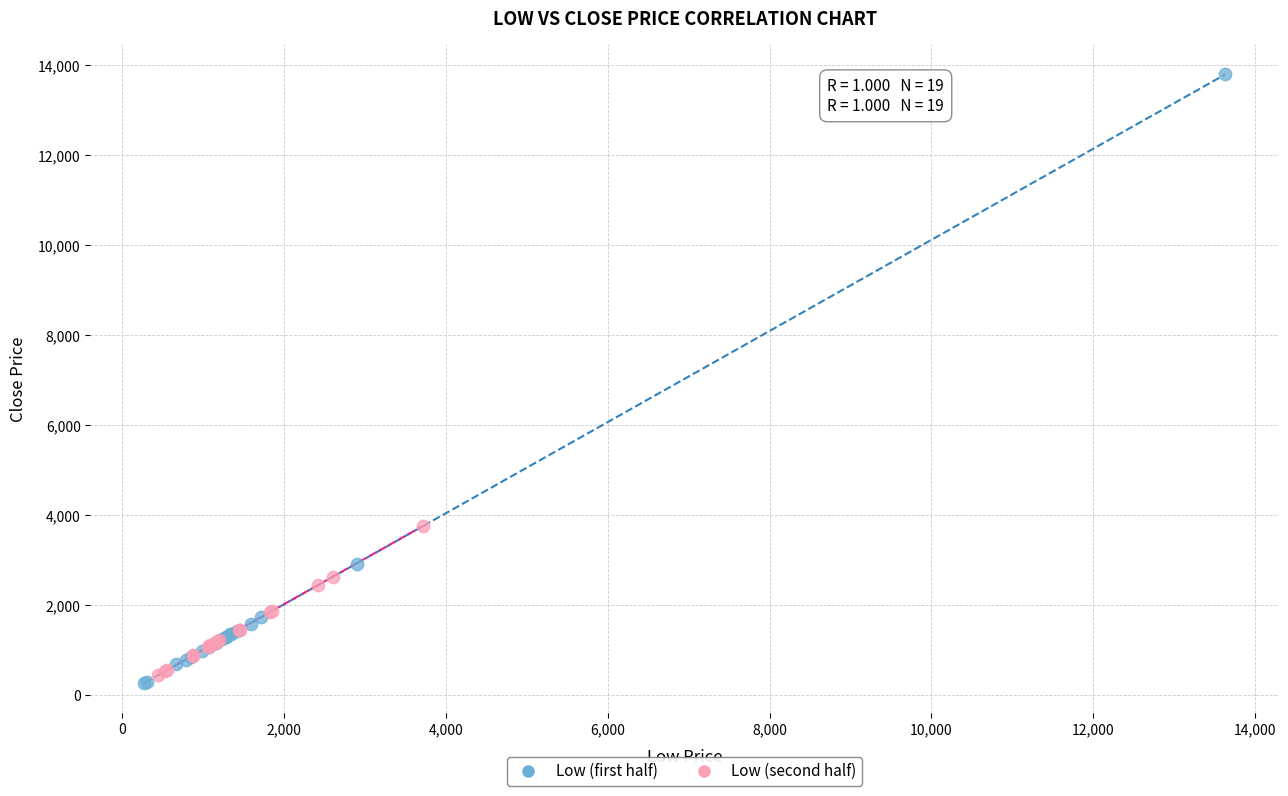

Which series contains the highest Y value?

Low (first half)